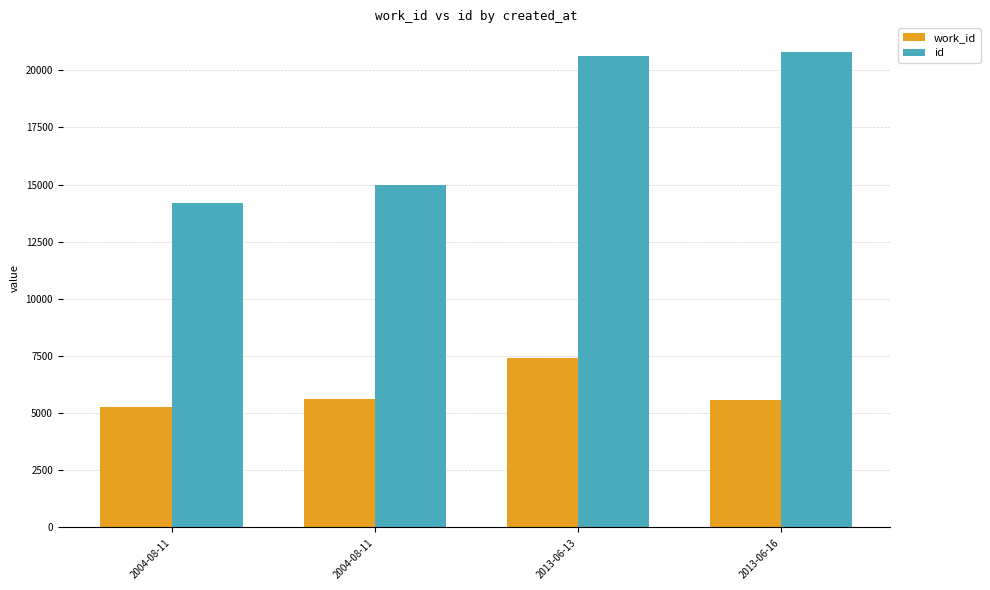

Is it true that work_id equals 3820 at 2013-06-16?

False